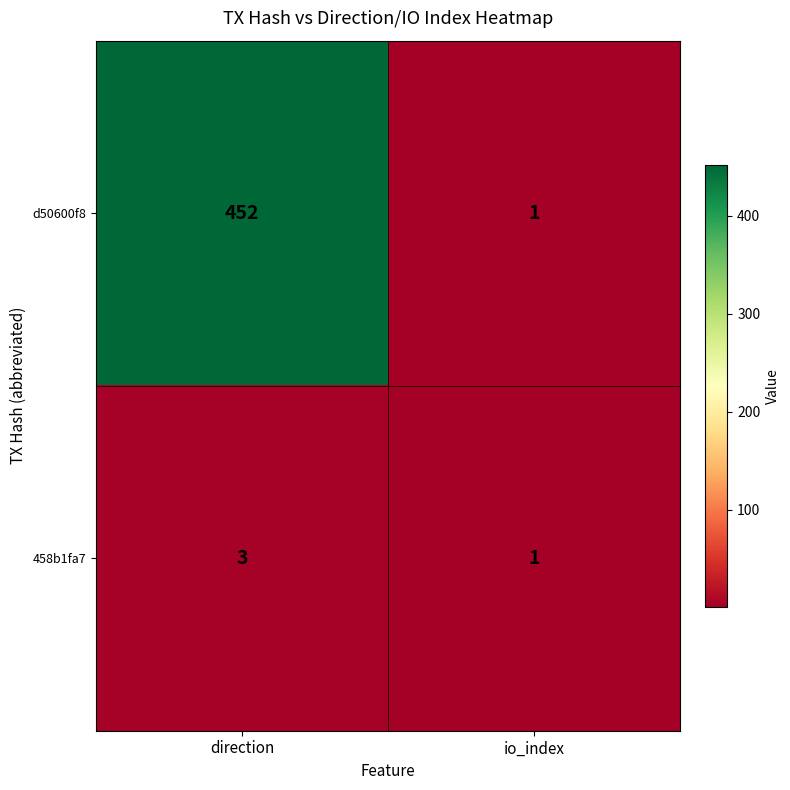

List the series in order of their overall mean, highest first.

d50600f8, 458b1fa7